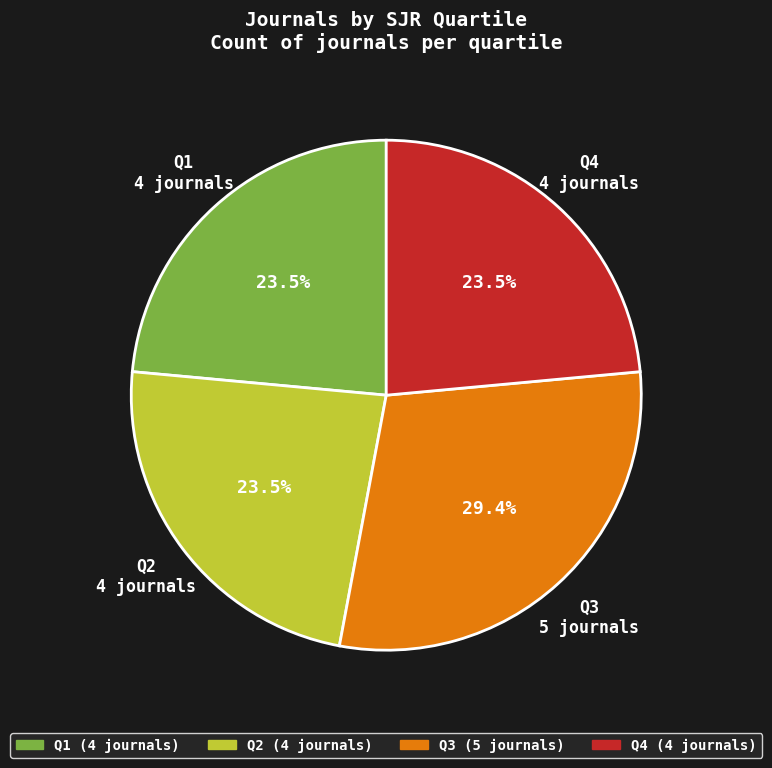

Which has a higher value, Q3 or Q1?

Q3